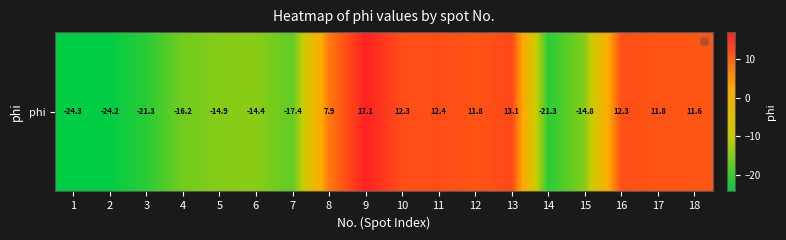

What is the greatest value displayed?

17.1